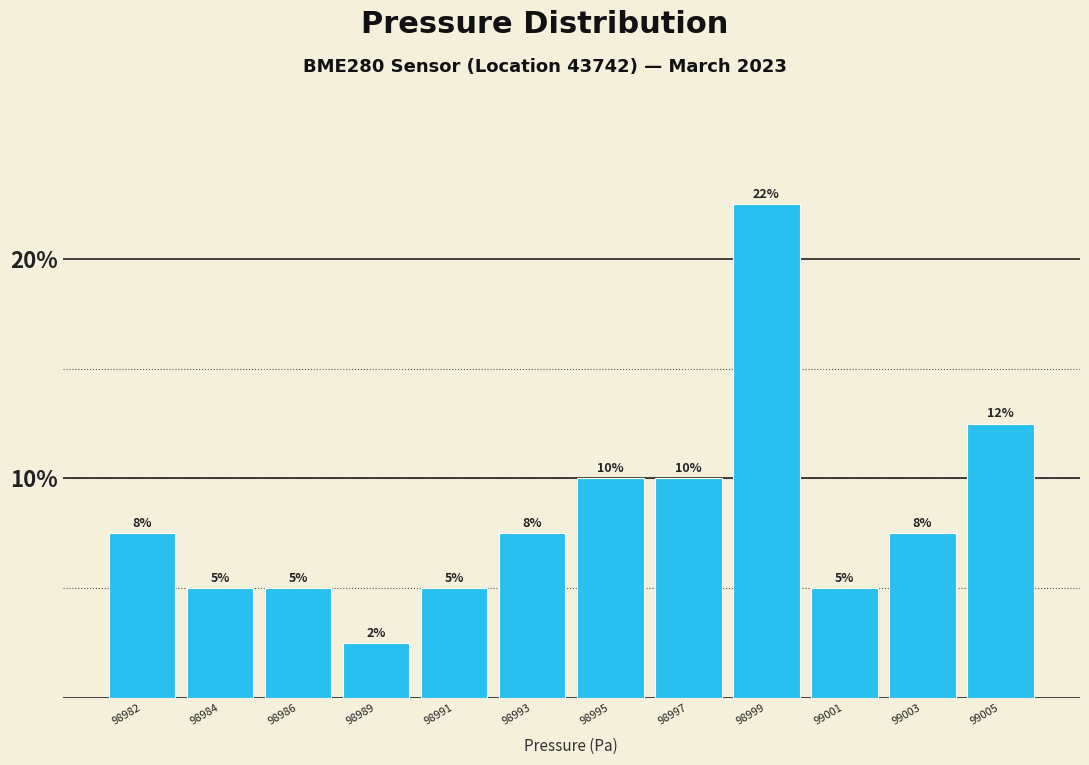

What is the value of the 3rd bar from the left?

5.0